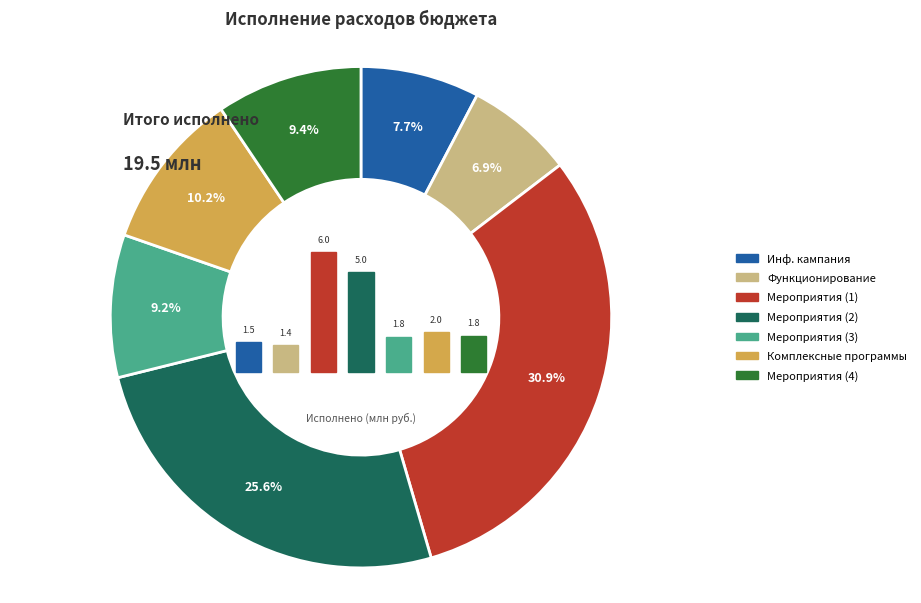

Does Мероприятия и проекты (4) account for over 50% of the chart?

No